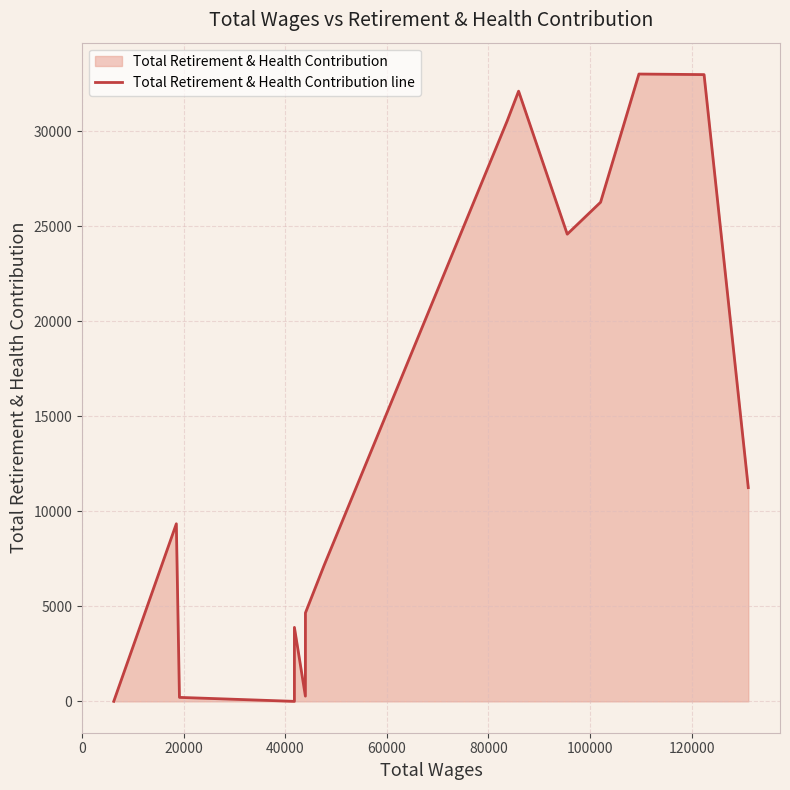

At which category does the data reach its first local valley?

40000